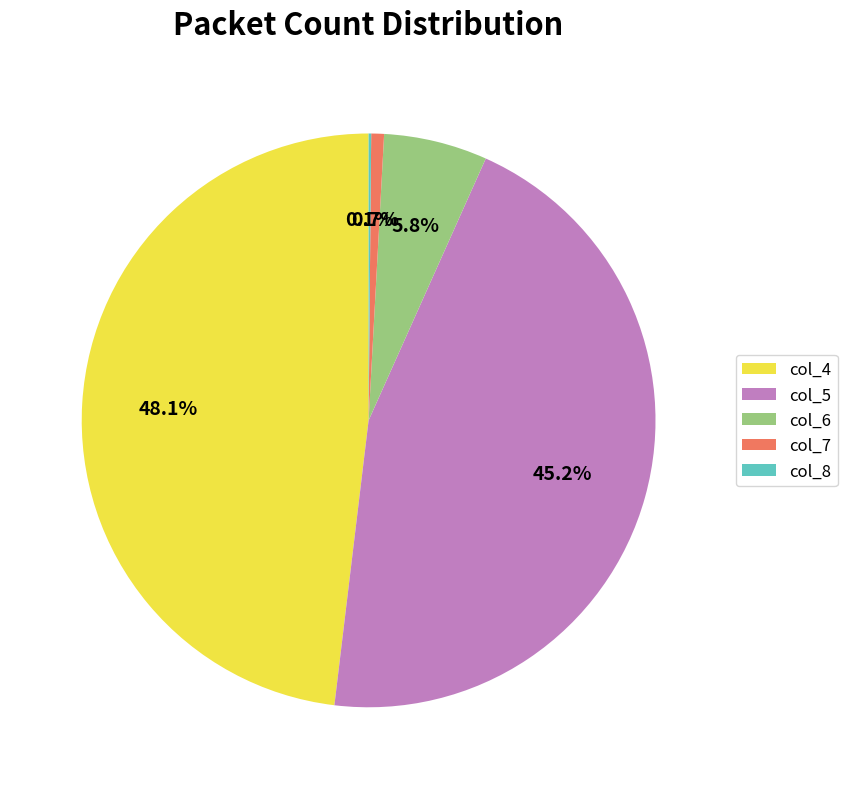

Is there any slice that represents more than half of the pie?

No